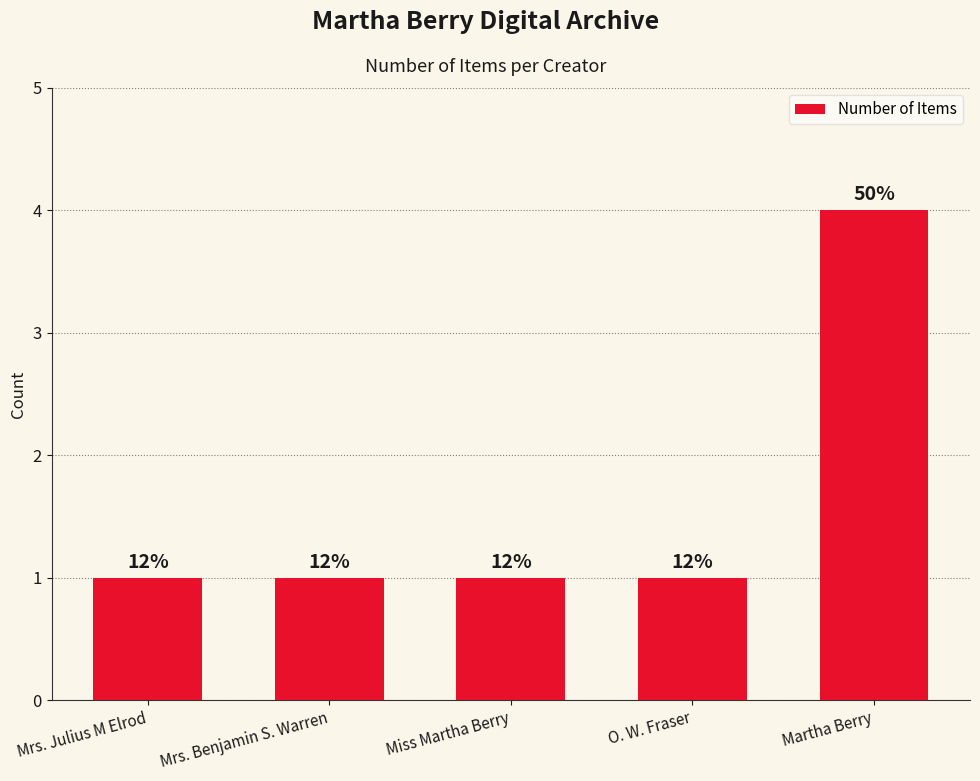

At which label is the value closest to 2?

Mrs. Julius M Elrod